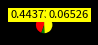

Is there a majority slice in this chart?

No